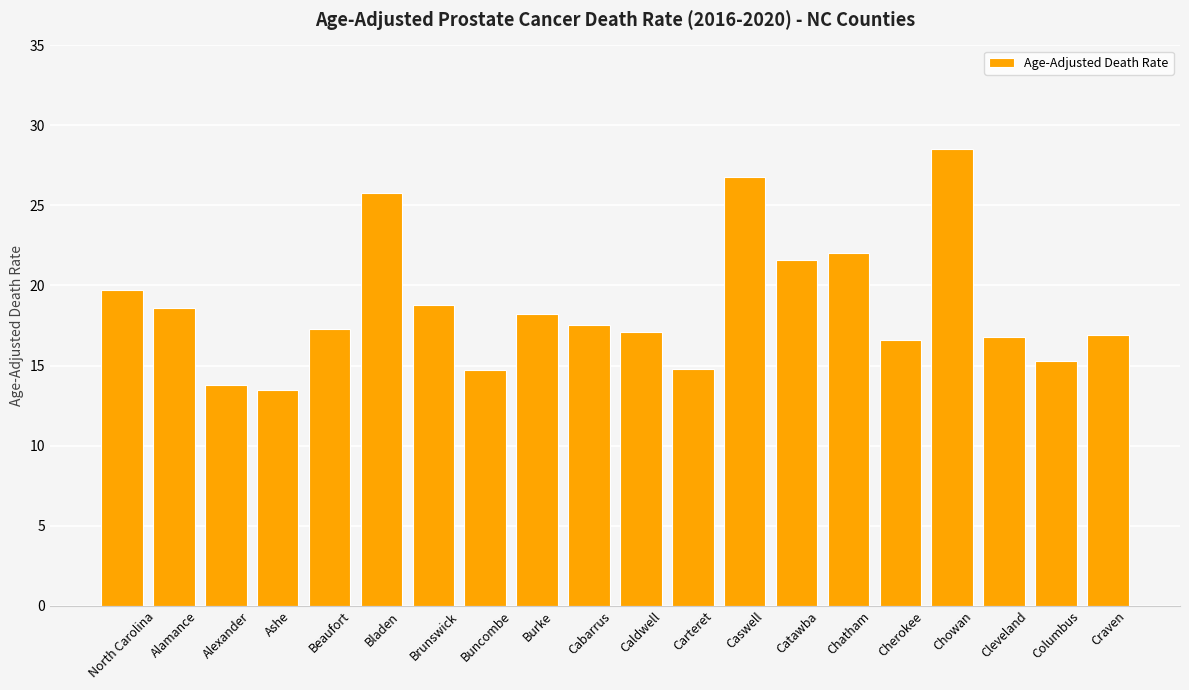

What is the ratio of the value at Craven to the value at Cherokee?

1.0